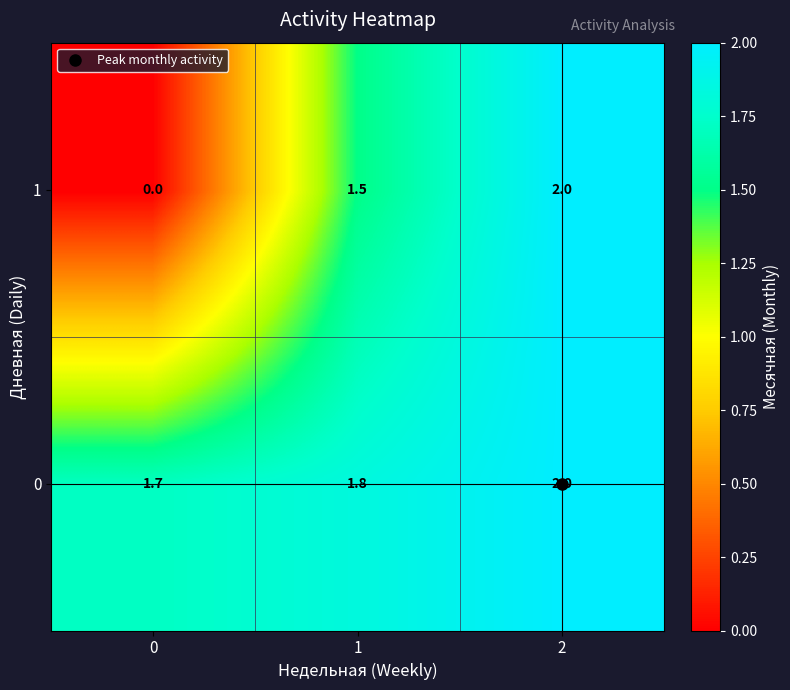

List the labels in order of 1 value, largest first.

2, 1, 0